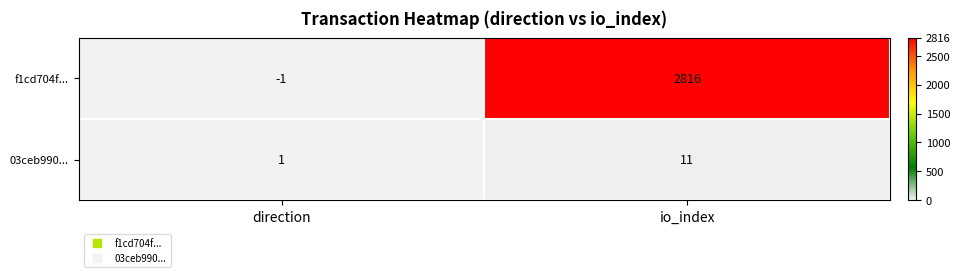

What is the spread (max minus min) of values at io_index?

2805